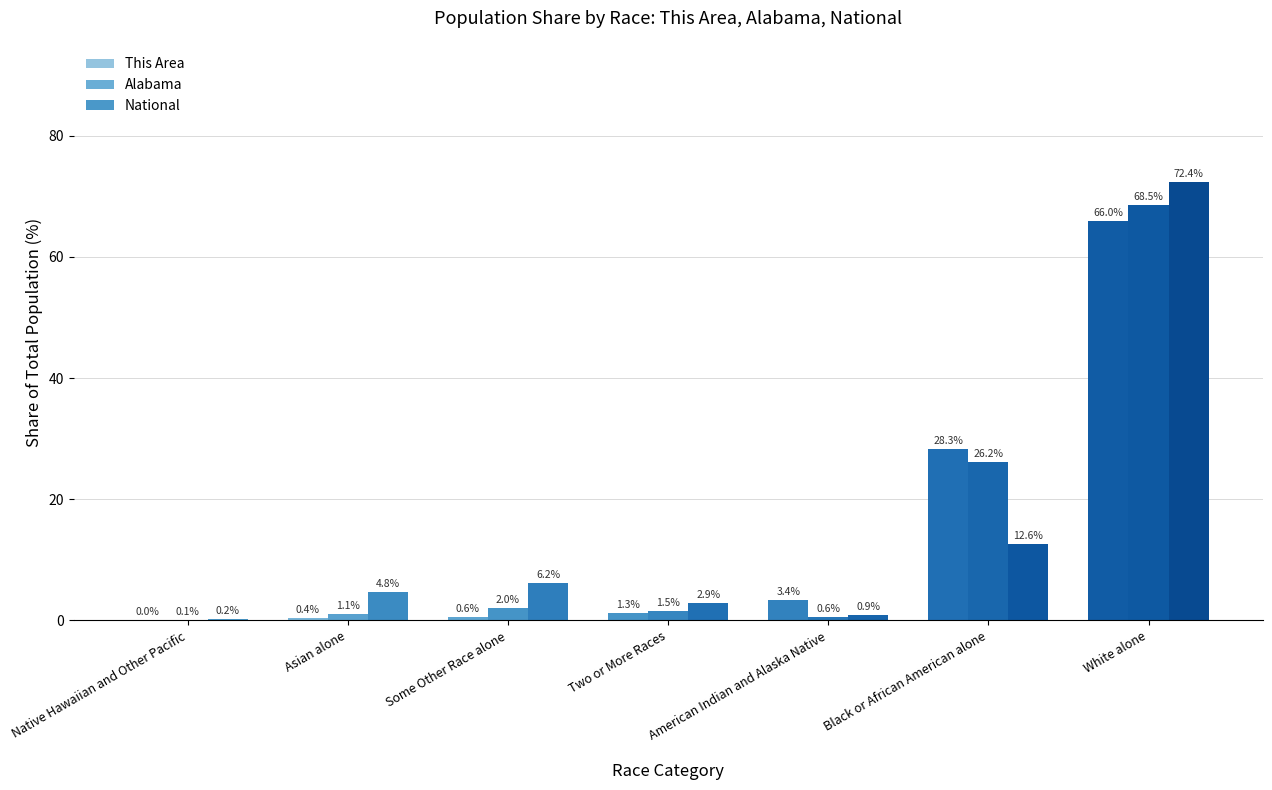

At which label does Alabama first exceed 1?

Asian alone